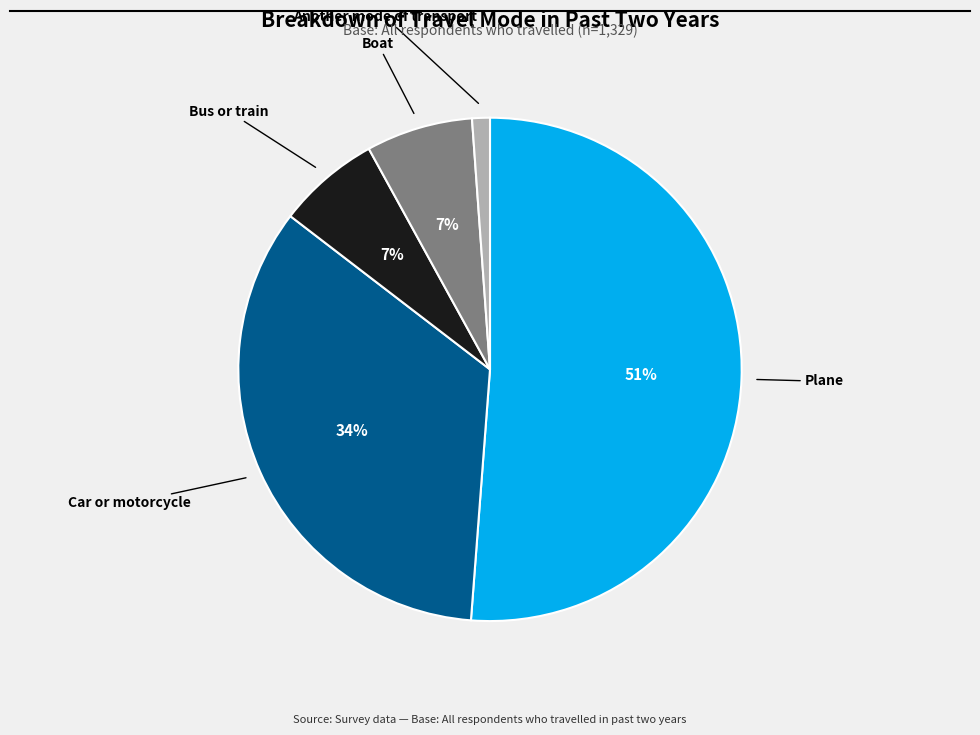

Does any single category account for the majority?

Yes